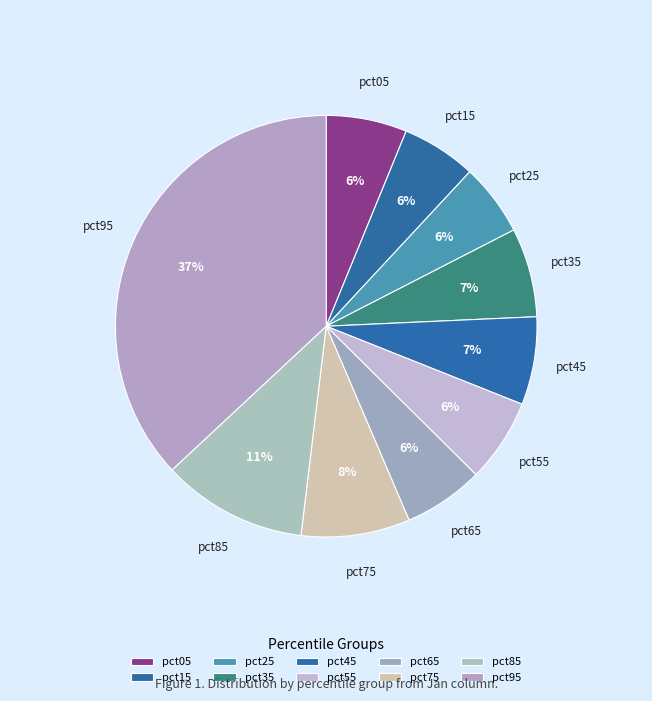

To the nearest percent, what is the difference between the largest and smallest slice percentages?

31%